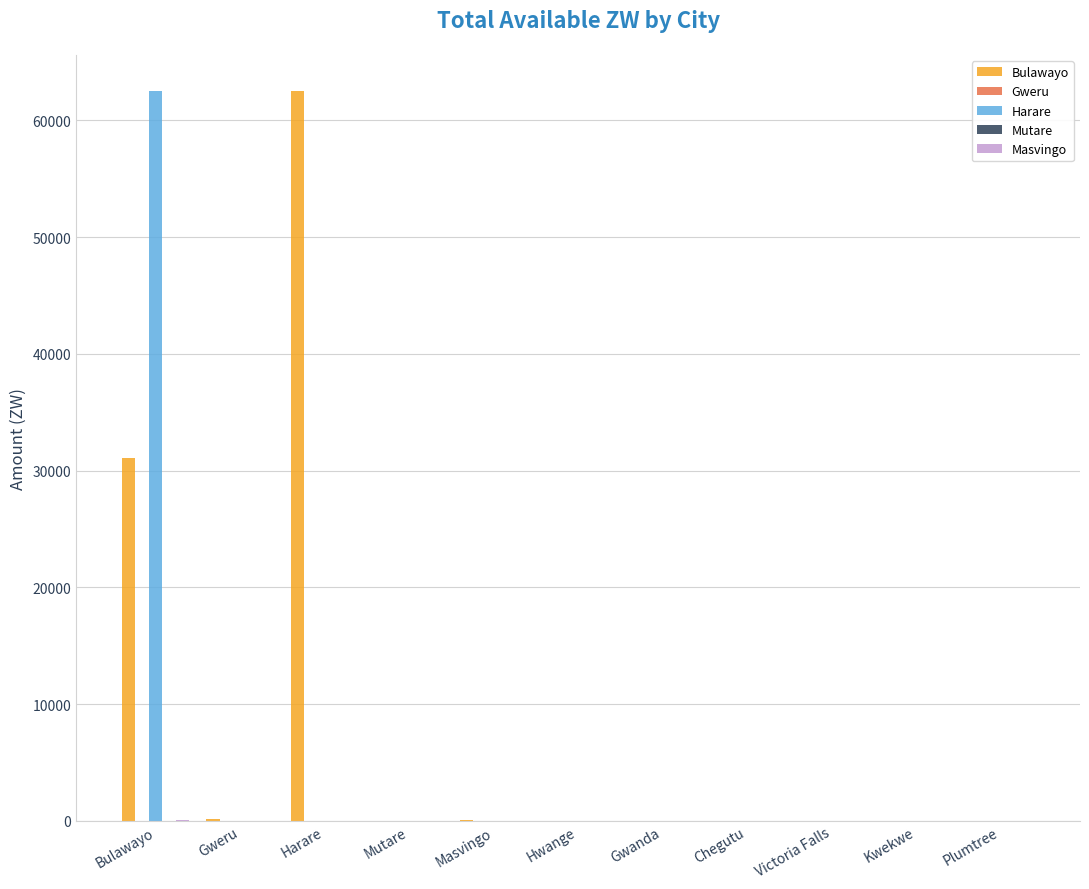

The value of Masvingo at Harare is 17.3. True or false?

False